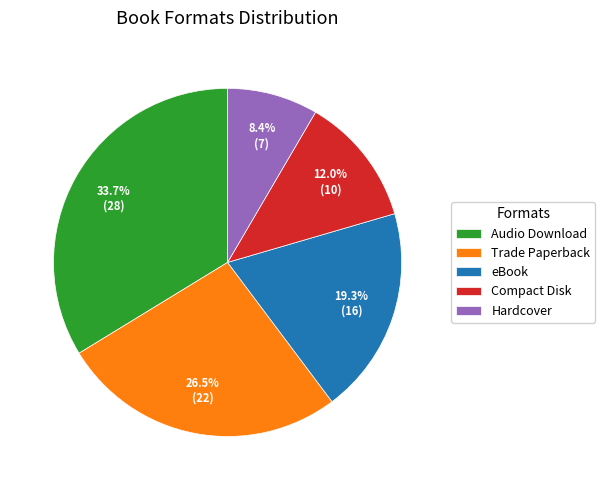

What is the smallest slice in the pie chart?

Hardcover